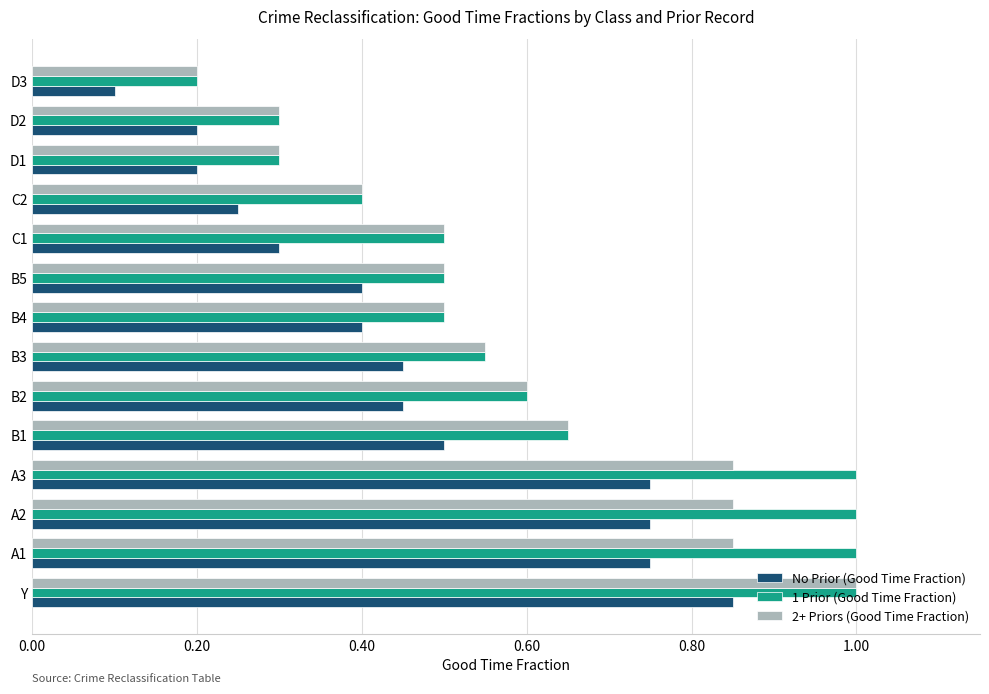

At which label does No Prior (Good Time Fraction) reach its minimum?

D3